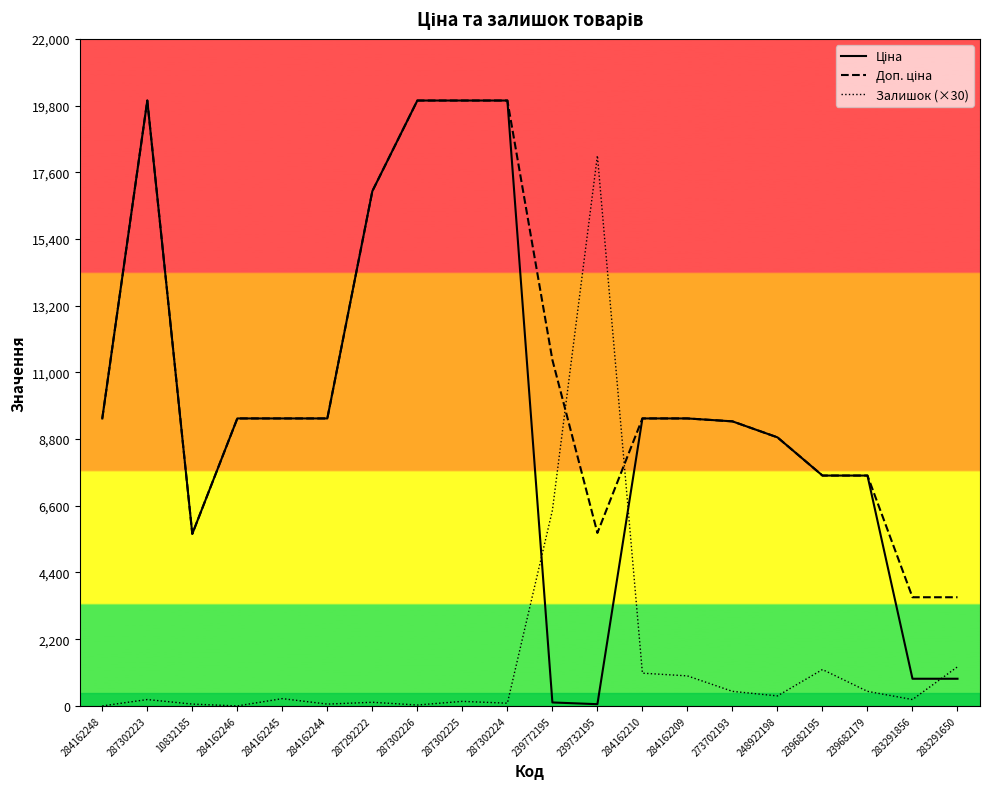

What is the greatest value displayed?

19964.2